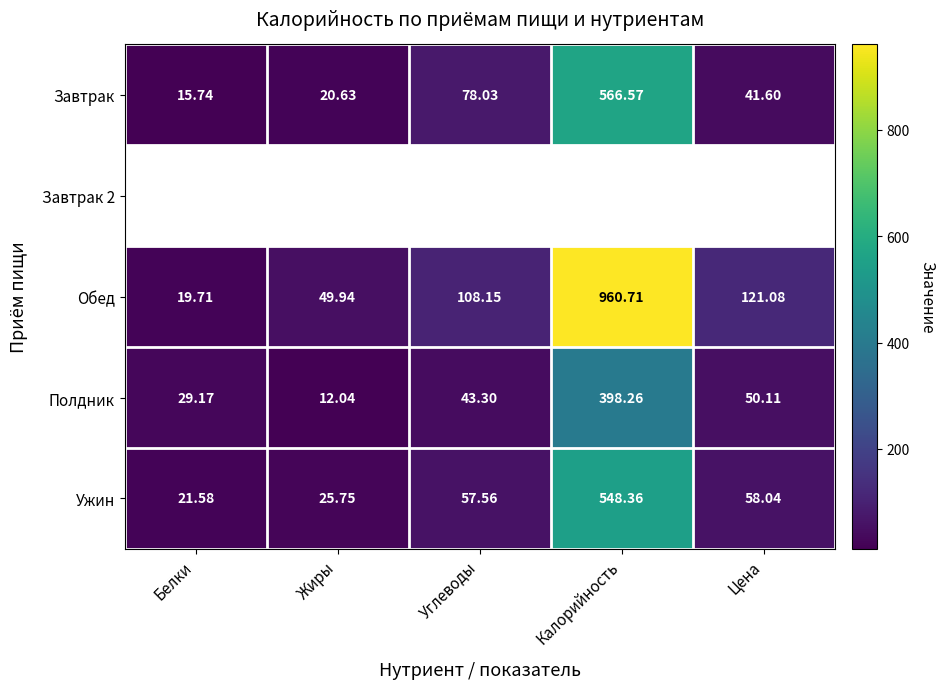

The value of Завтрак at Калорийность is 302.6. True or false?

False